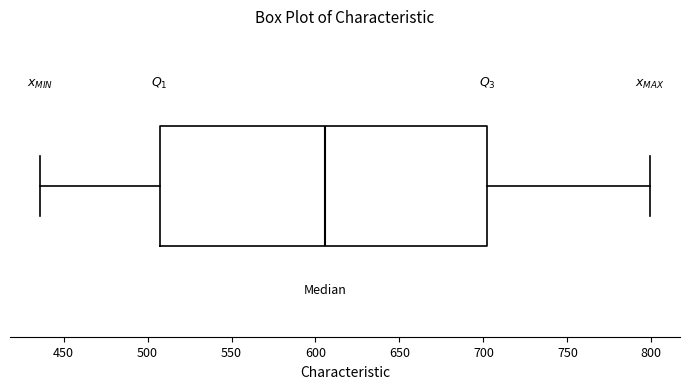

Transcribe this box plot: give where the median line is, the range the box spans, and where the two whiskers end, as read against the x-axis. The values are not printed on the chart, so give them approximately, as read against the axis.

median 605, box 505 to 700, whiskers 435 to 800